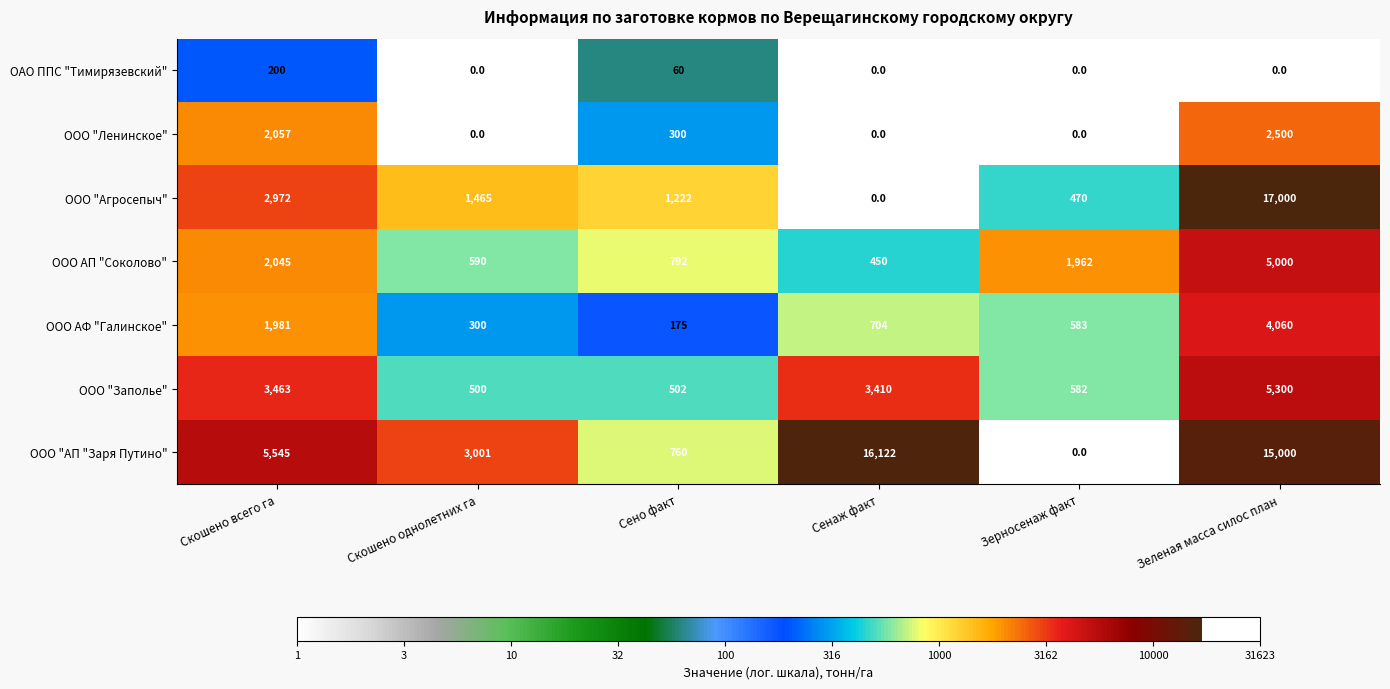

The ООО "Агросепыч" series shows 0 at Сенаж факт. True or false?

True